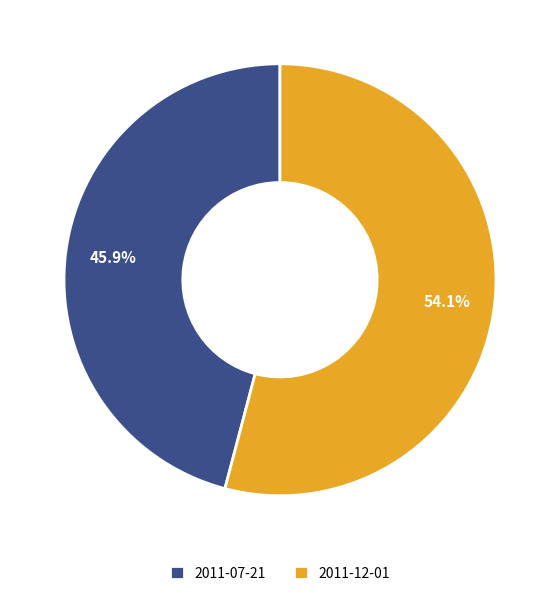

What is the total percentage of 2011-12-01 and 2011-07-21?

100.0%